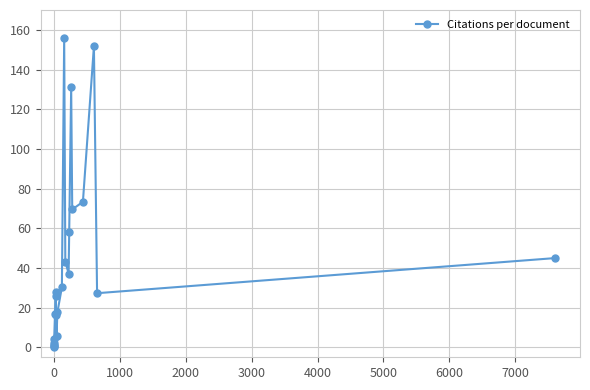

How many lines are shown in the chart?

1